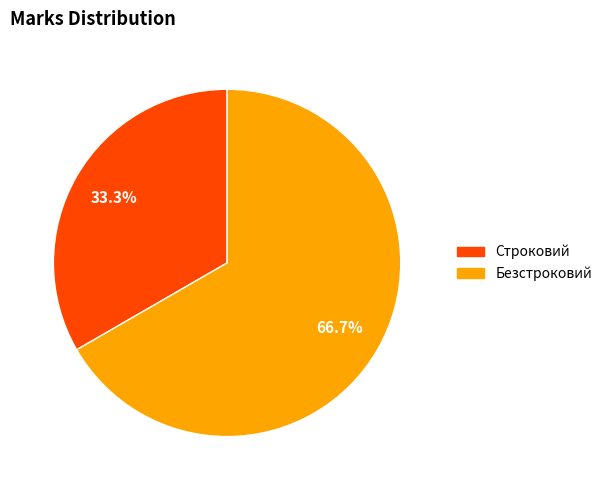

What is the ratio of the value at Безстроковий to the value at Строковий?

2.0